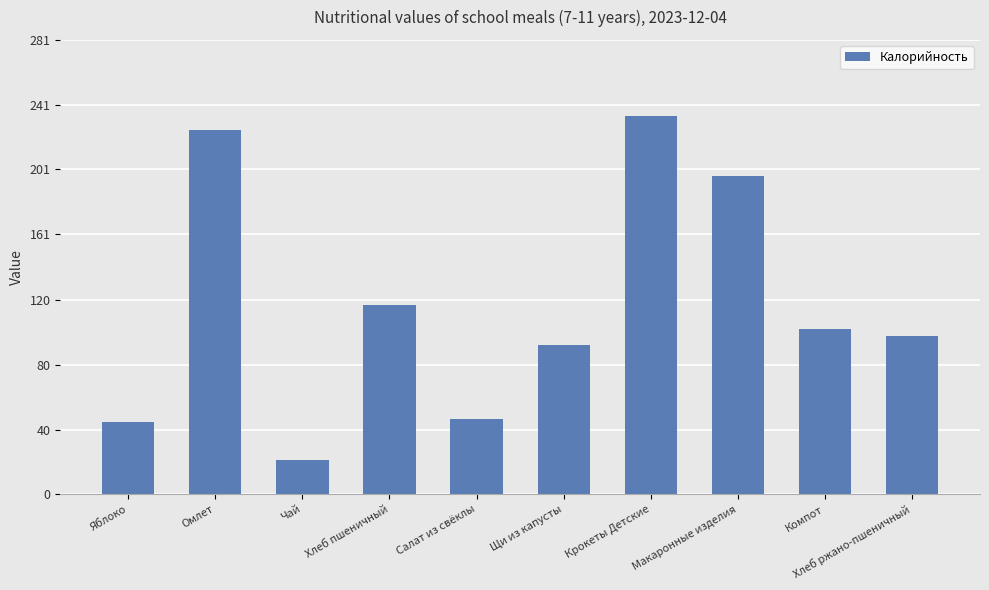

What is the ratio of the value at Хлеб пшеничный to the value at Салат из свёклы?

2.5